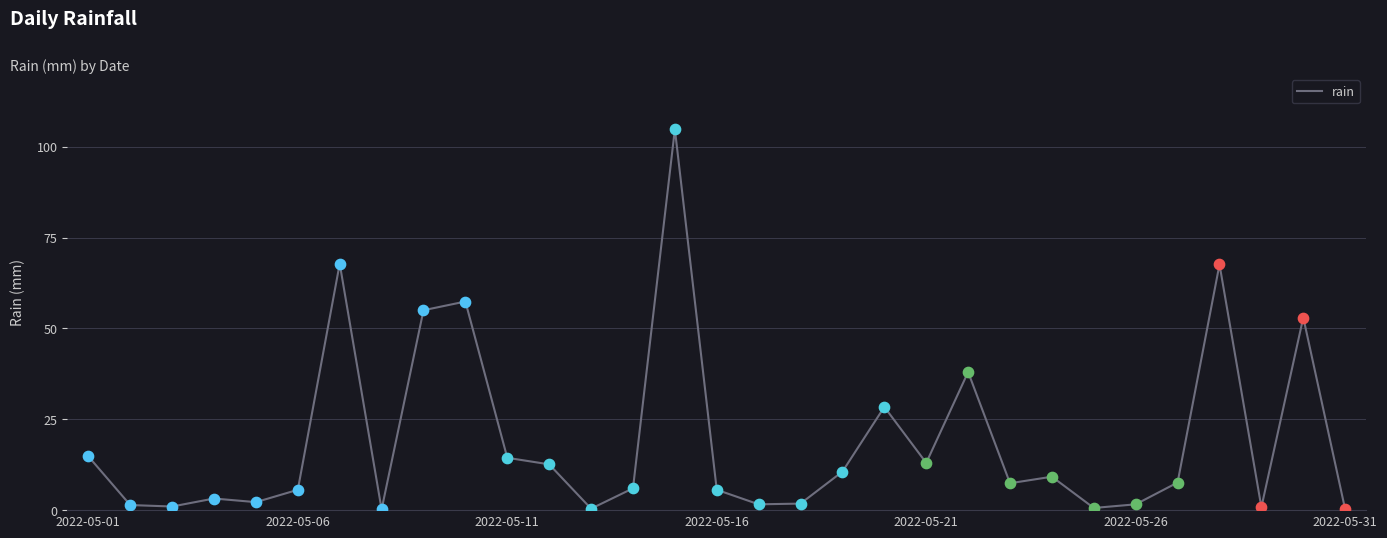

What is the difference between the maximum and minimum values?

104.6